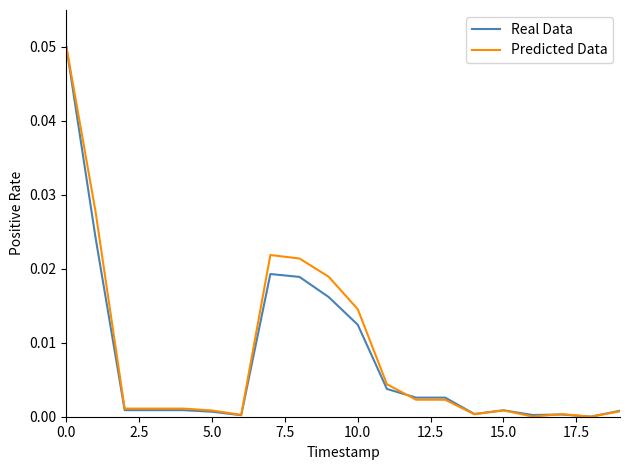

What is the difference between the maximum and minimum values in the Predicted Data series?

0.1